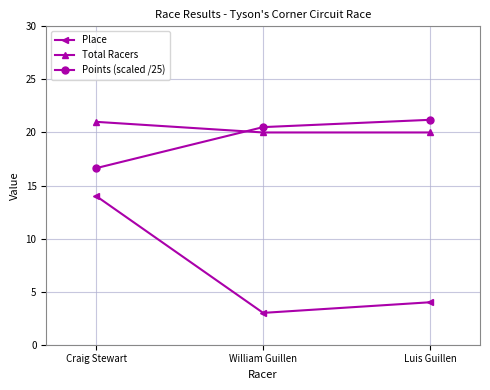

What is the minimum value for Place?

3.0